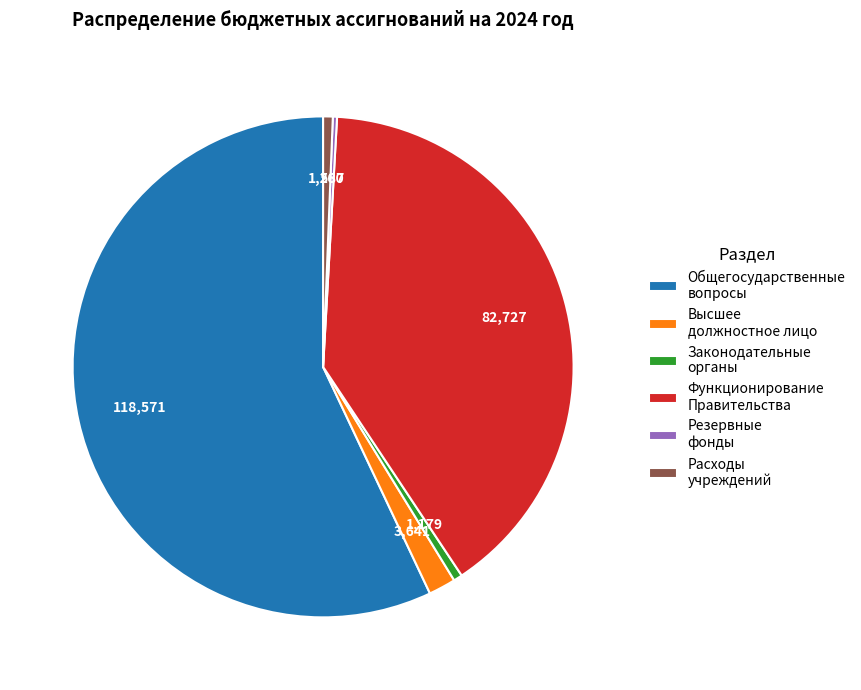

Combined, do Функционирование Правительства and Высшее должностное лицо account for over 50%?

No